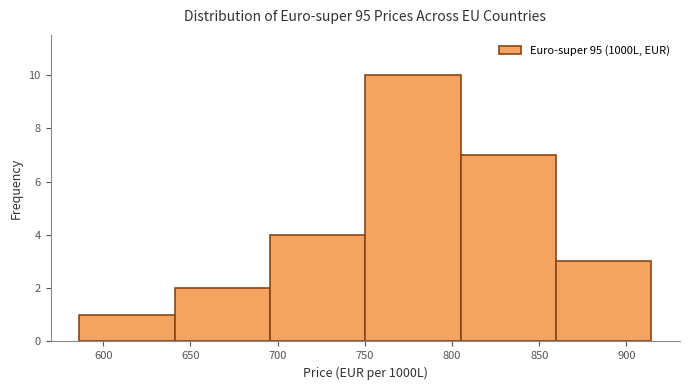

Reading left to right, list every bar in this chart as the range it spans on the x-axis followed by its height. Neither the bar edges nor the heights are printed on the chart, so give them approximately, as read against the axes.

585 to 640: 1
640 to 695: 2
695 to 750: 4
750 to 805: 10
805 to 860: 7
860 to 915: 3